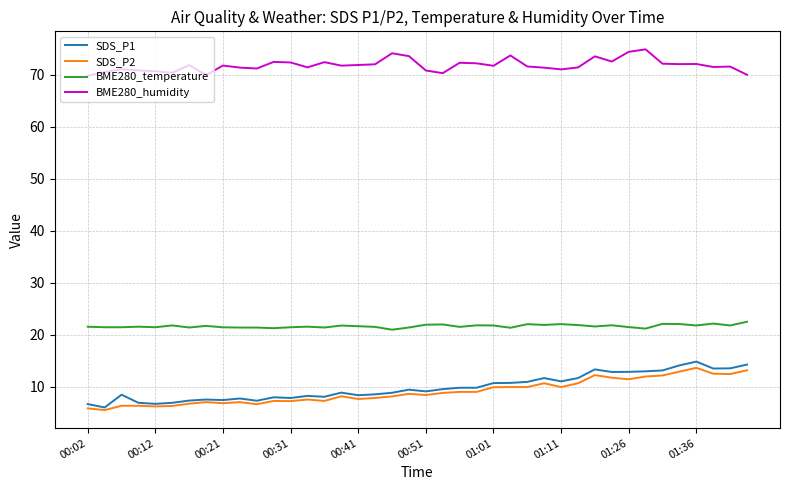

What is the maximum value for BME280_temperature?

22.5